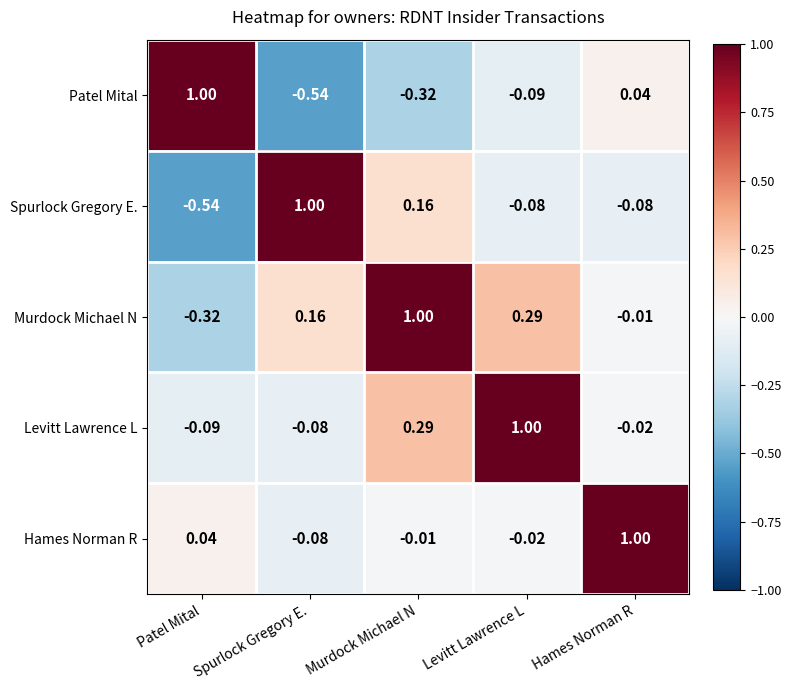

At which label does Hames Norman R first exceed 0?

Patel Mital